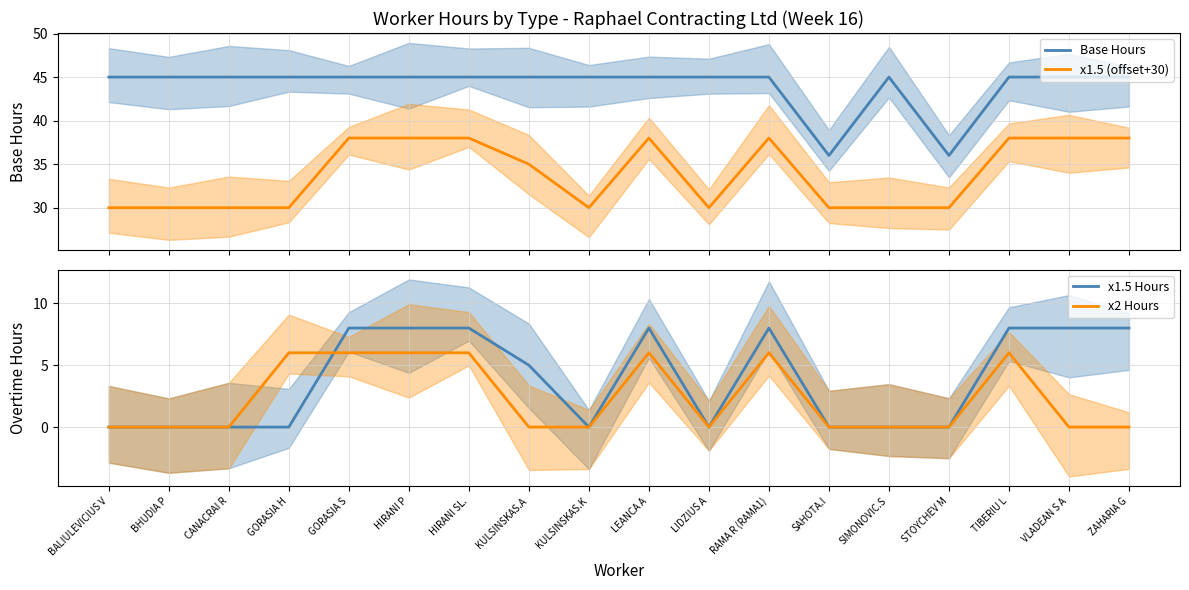

The value of Base Hours at RAMA R (RAMA1) is 67. True or false?

False